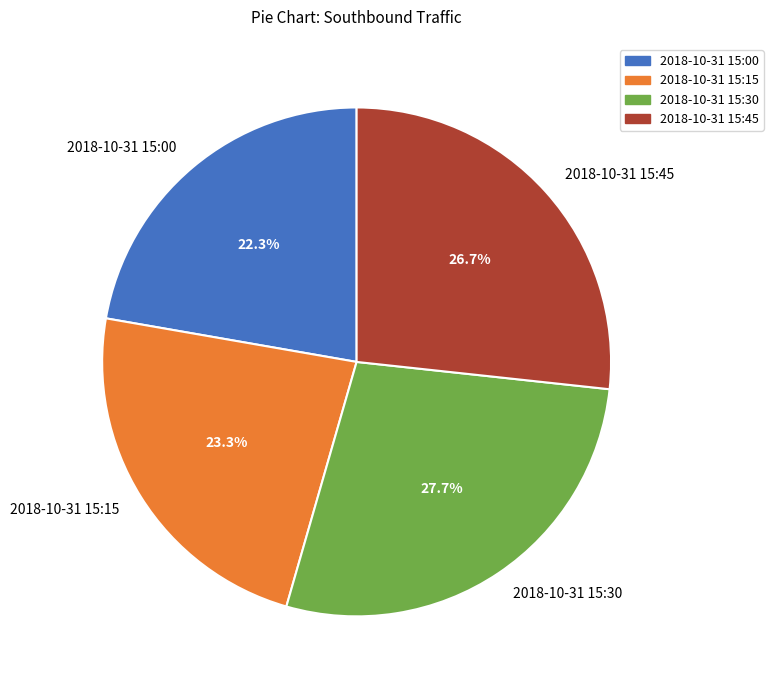

Is 2018-10-31 15:15 the majority of the pie?

No